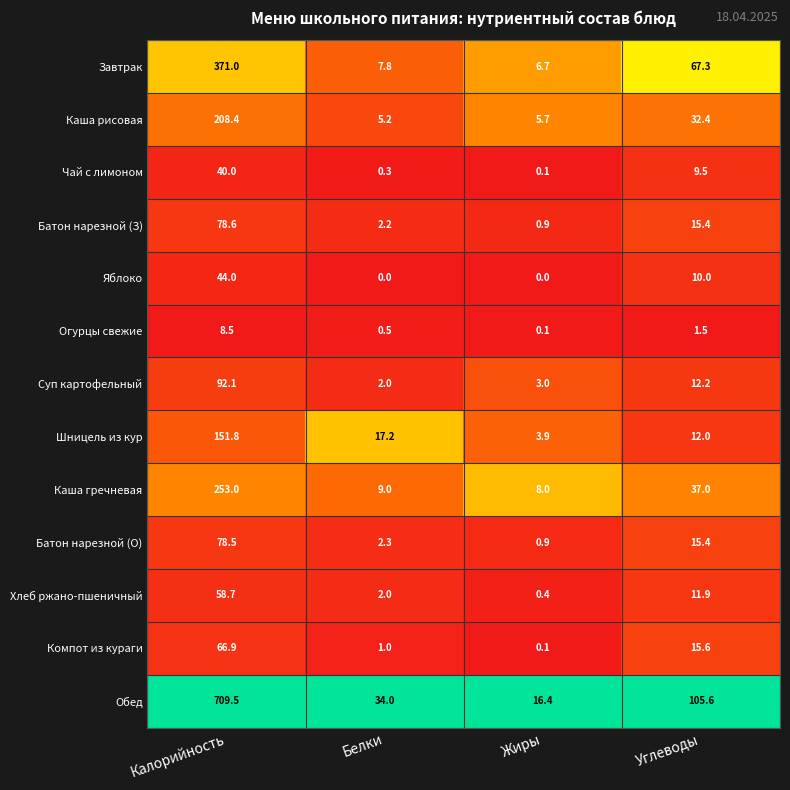

What is the difference between the maximum and minimum values in the Огурцы свежие series?

8.4